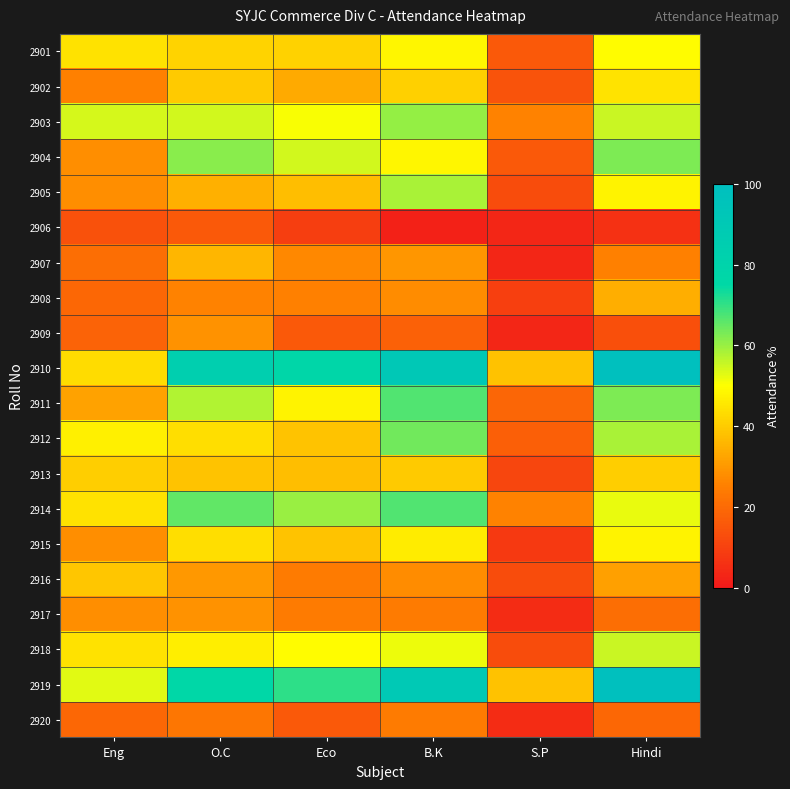

Reading left to right, what are all the values shown in this chart?

2901: Eng=44.4	O.C=41.6	Eco=41.3	B.K=48.4	S.P=15.9	Hindi=49.3
2902: Eng=25.0	O.C=39.6	Eco=33.3	B.K=40.7	S.P=14.3	Hindi=44.8
2903: Eng=54.2	O.C=54.5	Eco=50.7	B.K=60.4	S.P=25.4	Hindi=55.2
2904: Eng=27.8	O.C=61.4	Eco=54.7	B.K=48.4	S.P=15.9	Hindi=62.7
2905: Eng=27.8	O.C=34.7	Eco=37.3	B.K=58.2	S.P=12.7	Hindi=47.8
2906: Eng=13.9	O.C=15.8	Eco=9.3	B.K=2.2	S.P=3.2	Hindi=6.0
2907: Eng=20.8	O.C=35.6	Eco=26.7	B.K=29.7	S.P=3.2	Hindi=25.4
2908: Eng=19.4	O.C=25.7	Eco=25.3	B.K=27.5	S.P=9.5	Hindi=34.3
2909: Eng=18.1	O.C=28.7	Eco=16.0	B.K=17.6	S.P=3.2	Hindi=13.4
2910: Eng=43.1	O.C=84.2	Eco=77.3	B.K=91.2	S.P=38.1	Hindi=98.5
2911: Eng=31.9	O.C=57.4	Eco=48.0	B.K=67.0	S.P=19.0	Hindi=62.7
2912: Eng=47.2	O.C=43.6	Eco=38.7	B.K=63.7	S.P=17.5	Hindi=58.2
2913: Eng=40.3	O.C=38.6	Eco=37.3	B.K=39.6	S.P=11.1	Hindi=40.3
2914: Eng=44.4	O.C=65.3	Eco=60.0	B.K=67.0	S.P=25.4	Hindi=52.2
2915: Eng=27.8	O.C=43.6	Eco=38.7	B.K=46.2	S.P=7.9	Hindi=47.8
2916: Eng=38.9	O.C=29.7	Eco=24.0	B.K=27.5	S.P=12.7	Hindi=31.3
2917: Eng=27.8	O.C=28.7	Eco=24.0	B.K=24.2	S.P=4.8	Hindi=20.9
2918: Eng=44.4	O.C=46.5	Eco=49.3	B.K=51.6	S.P=12.7	Hindi=55.2
2919: Eng=52.8	O.C=76.2	Eco=70.7	B.K=90.1	S.P=38.1	Hindi=98.5
2920: Eng=19.4	O.C=22.8	Eco=16.0	B.K=24.2	S.P=4.8	Hindi=19.4